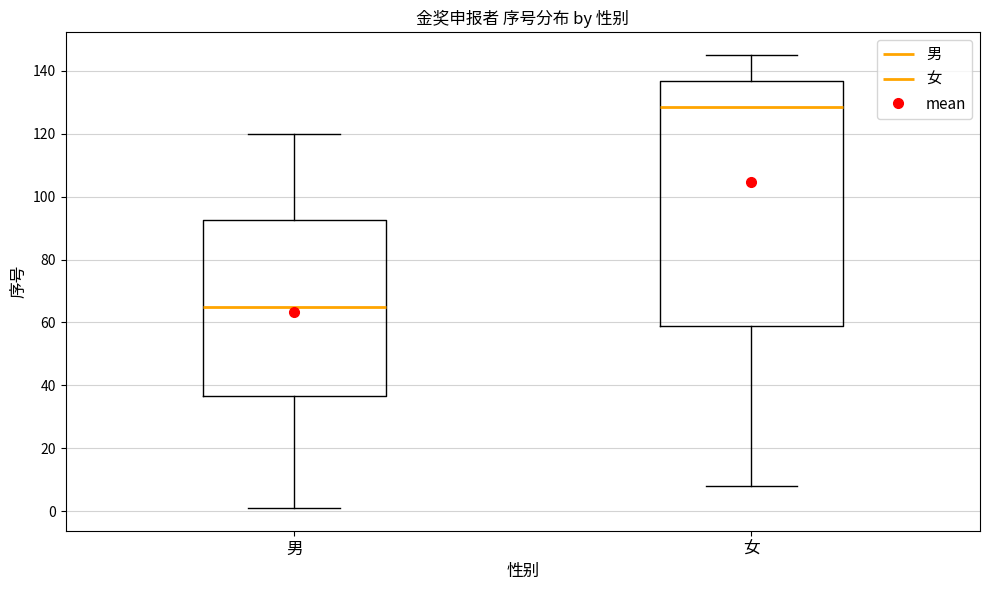

Which box has the lowest median line?

男